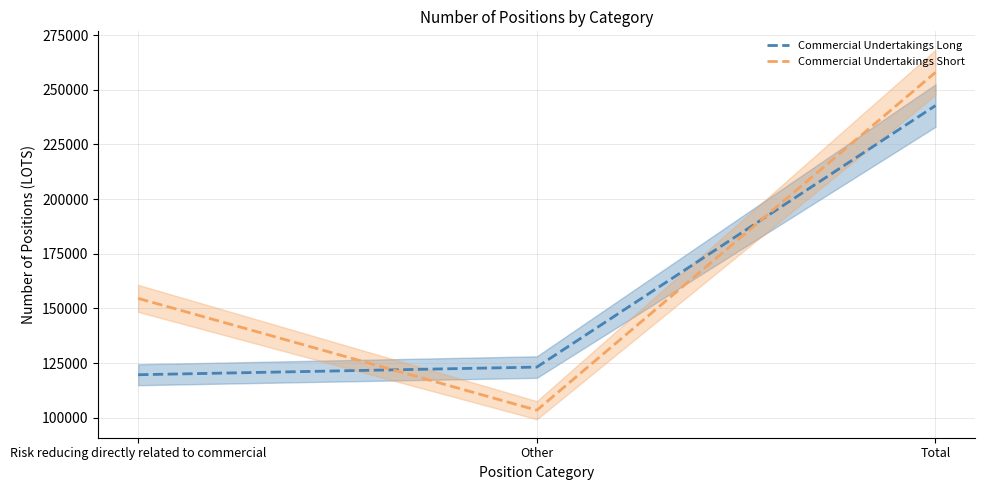

What is the spread (max minus min) of values at Total?

15192